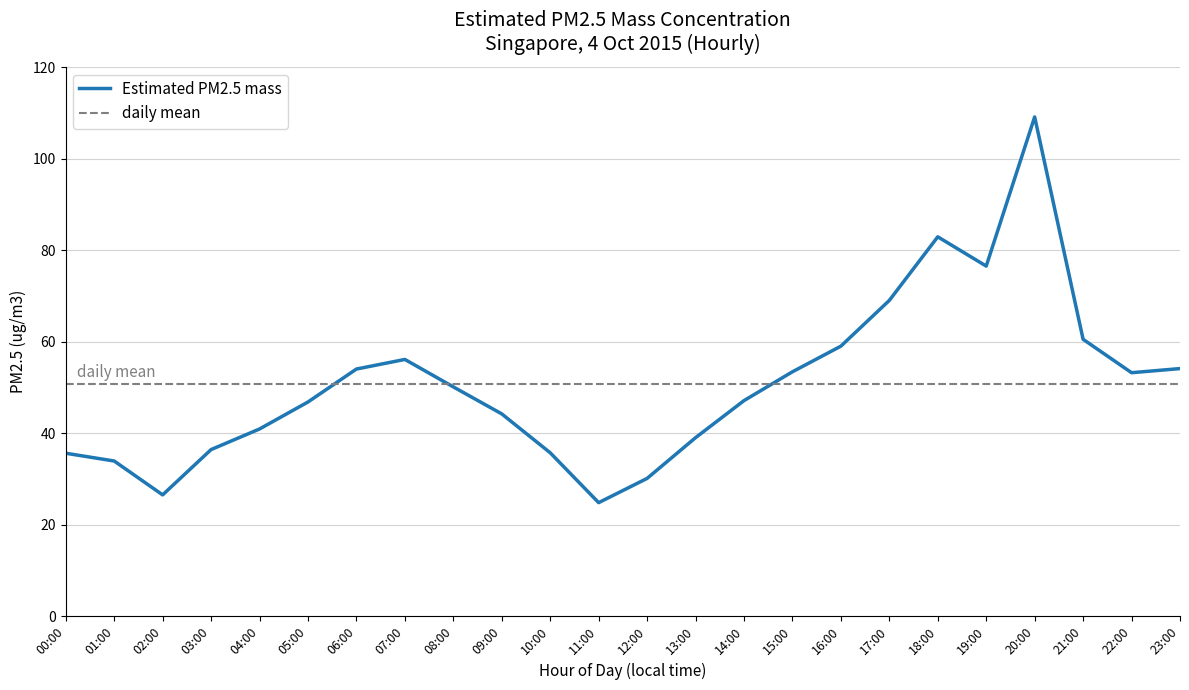

What is the greatest value displayed?

109.1